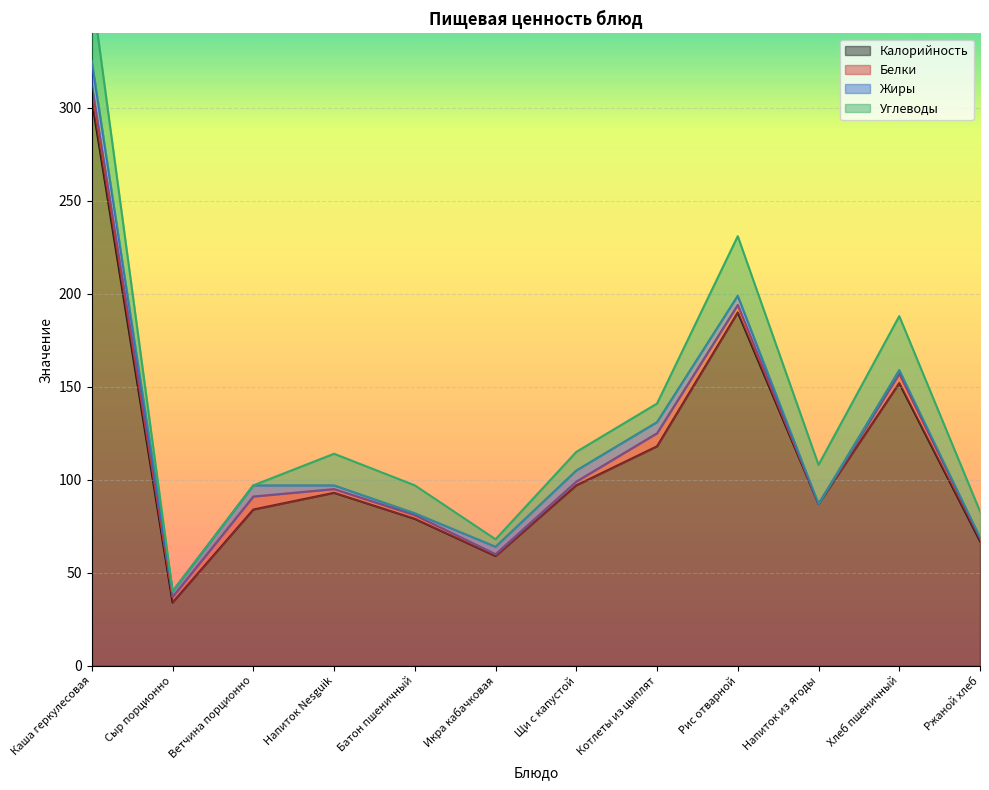

What is the label of the 4th point from the left?

Напиток Nesguik